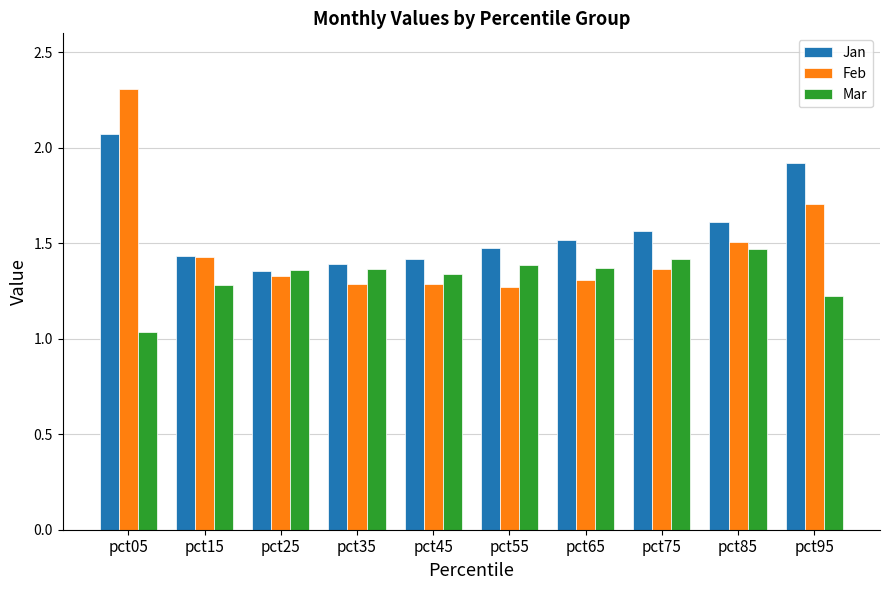

Which series has the largest range (max minus min)?

Feb